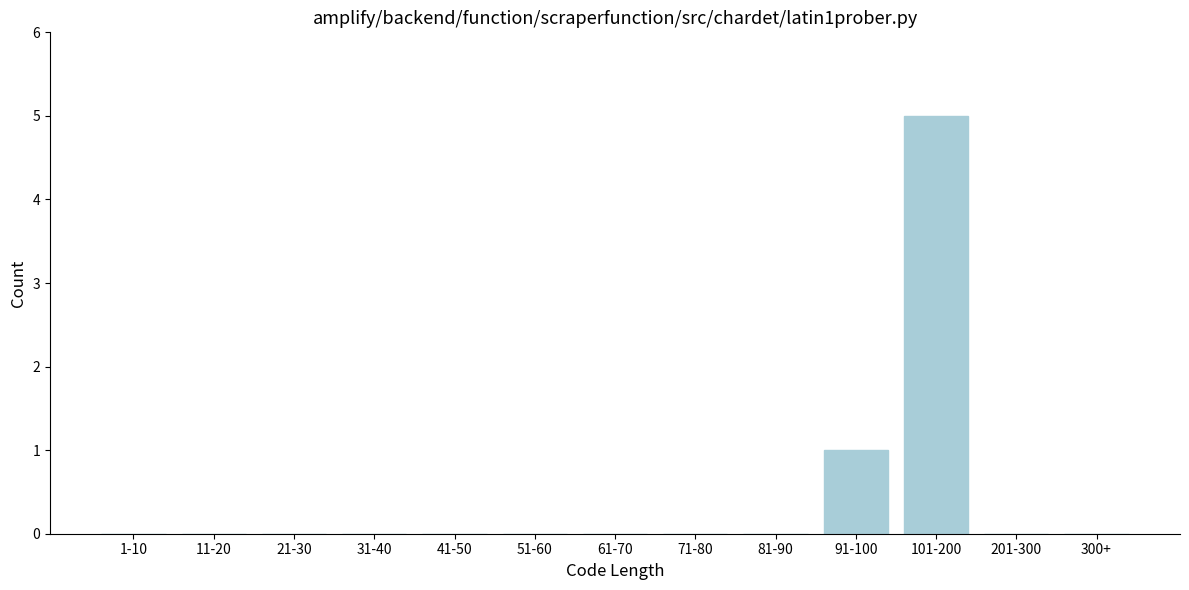

Reading left to right, transcribe all the data shown in this chart.

1-10=0	11-20=0	21-30=0	31-40=0	41-50=0	51-60=0	61-70=0	71-80=0	81-90=0	91-100=1	101-200=5	201-300=0	300+=0